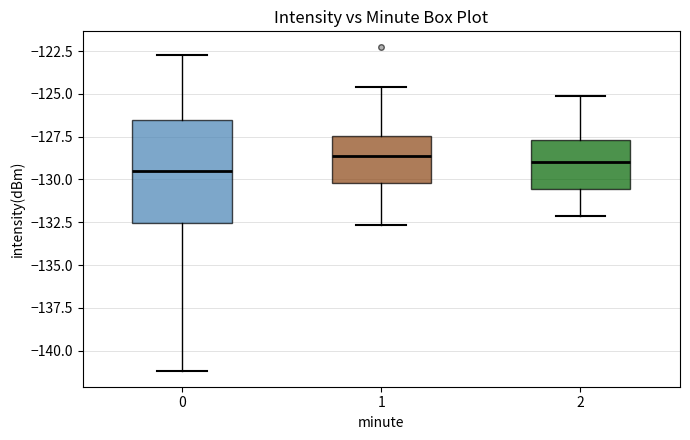

Where does the upper whisker of the box at x = 2 end on the y-axis? The values are not printed on the chart, so give them approximately, as read against the axis.

-125.0